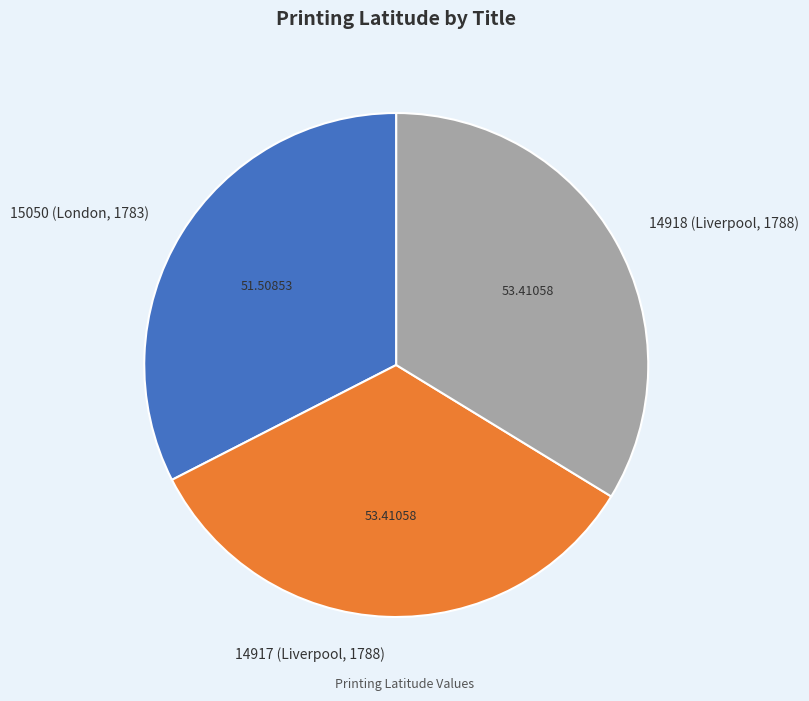

Is the sum of 15050 (London, 1783) and 14918 (Liverpool, 1788) greater than half?

Yes